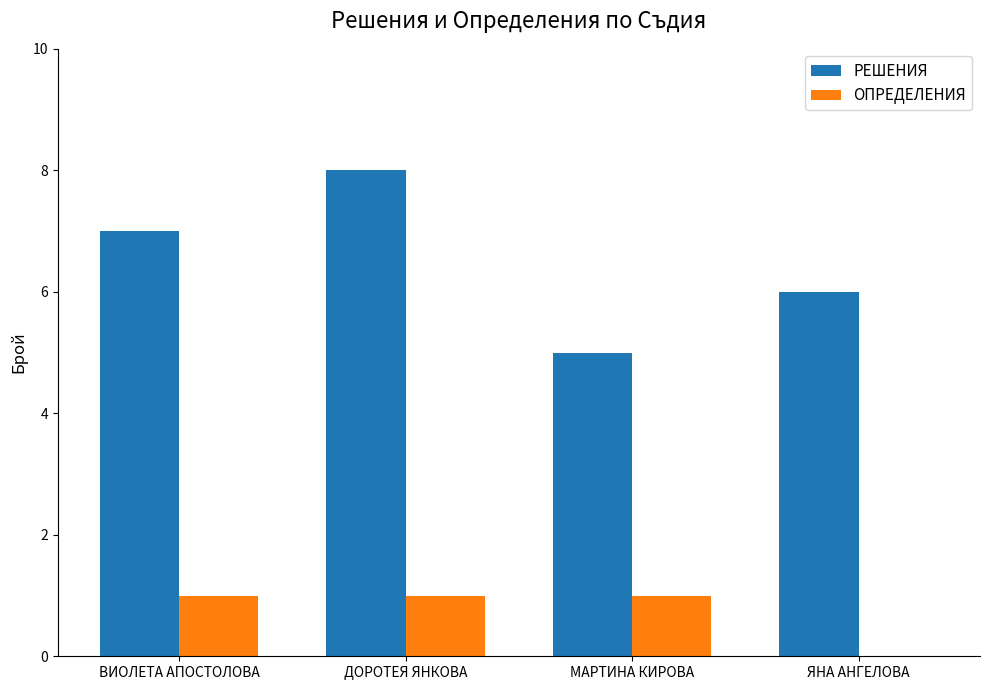

What is the sum of the РЕШЕНИЯ values at МАРТИНА КИРОВА and ВИОЛЕТА АПОСТОЛОВА?

12